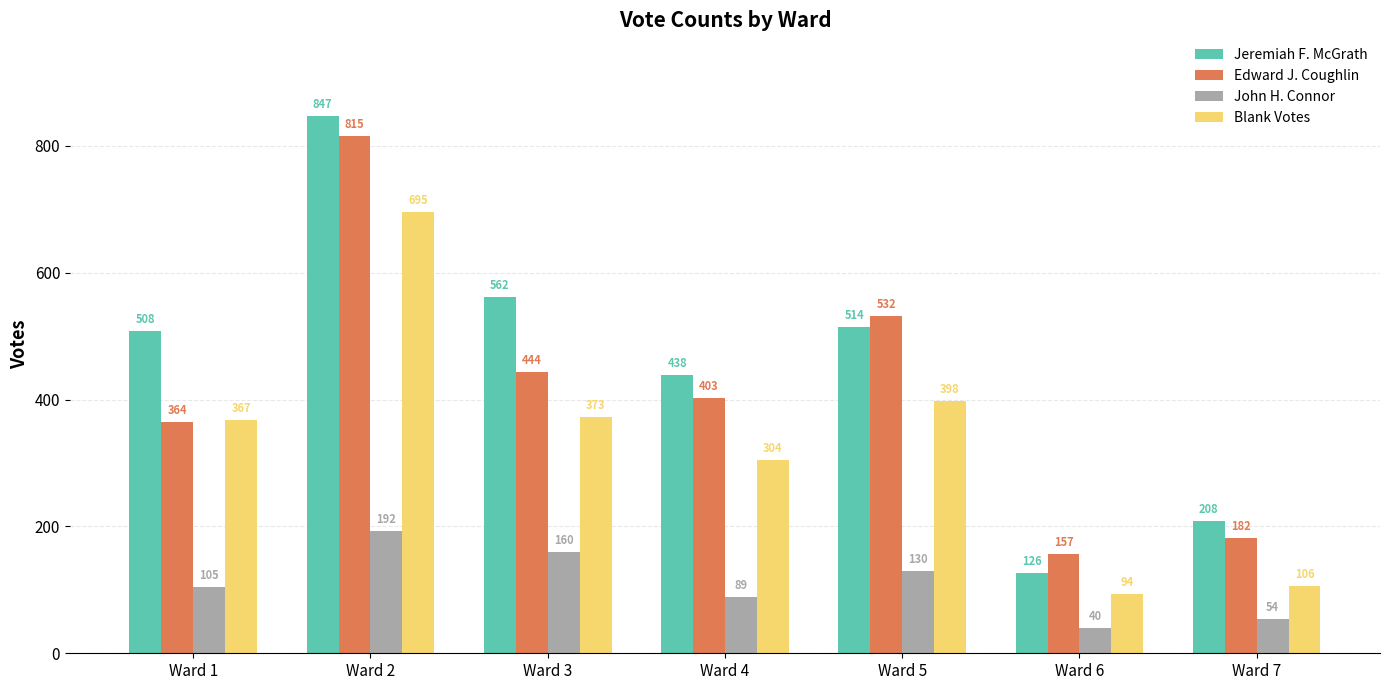

What is the value of the John H. Connor bar at the 6th from the left?

40